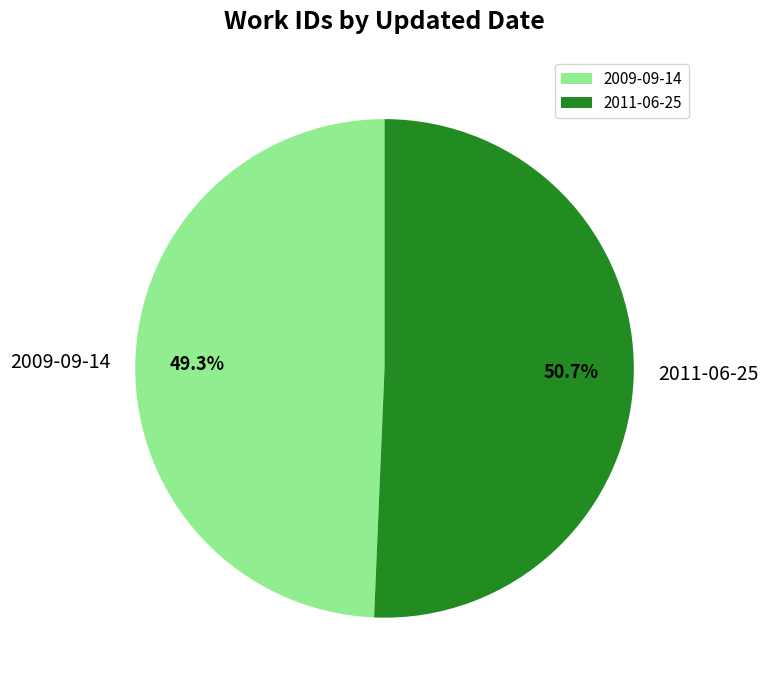

Is there any slice that represents more than half of the pie?

Yes